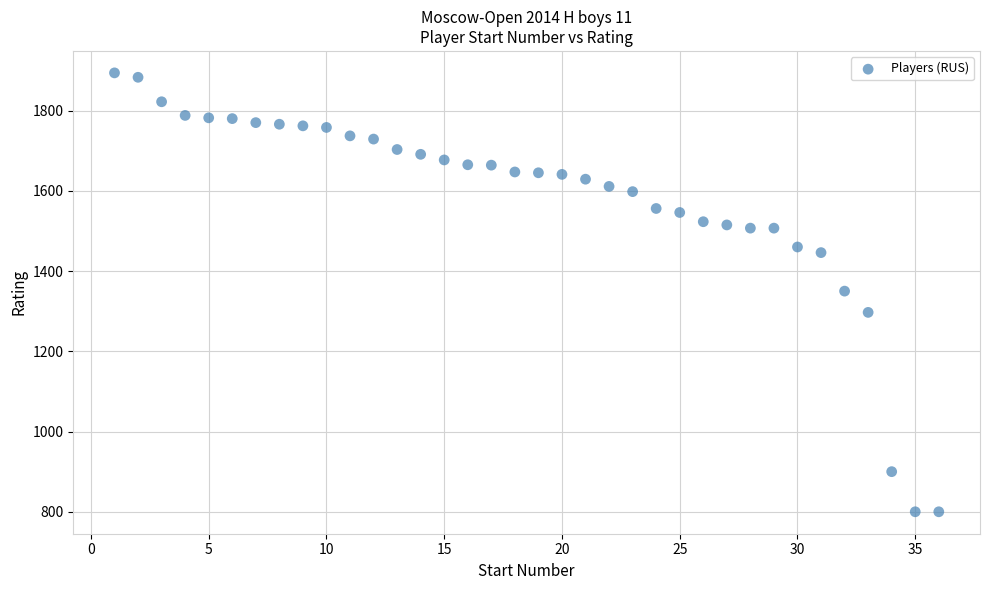

What is the range of X values (max minus min)?

35